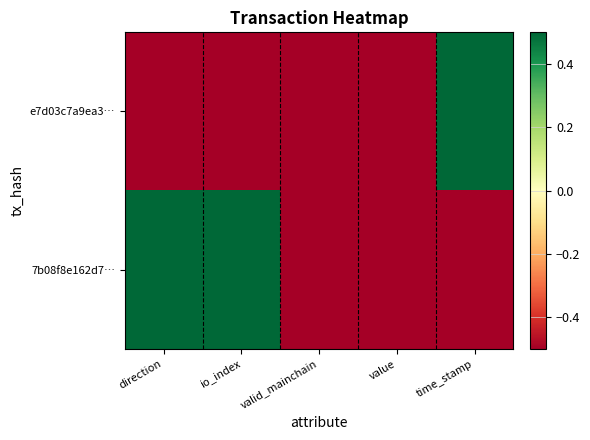

Between io_index and valid_mainchain, which series saw the biggest shift?

7b08f8e162d7…